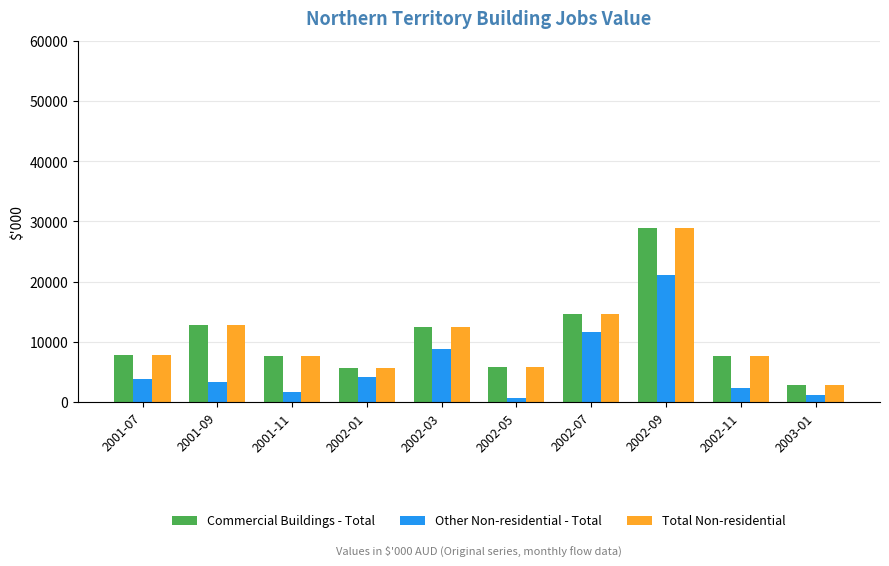

How many data points does each series have?

10